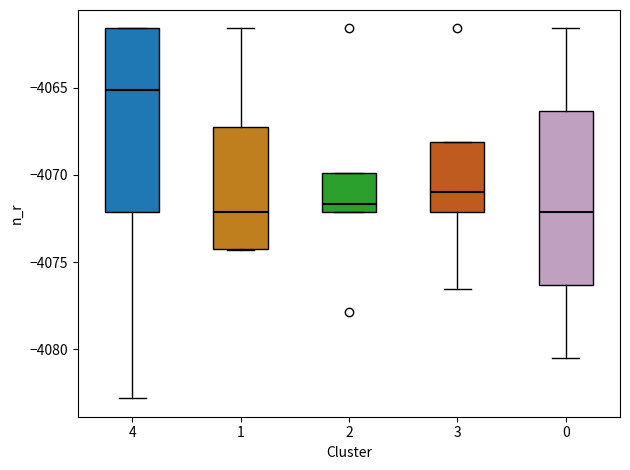

Reading left to right, read every box against the y-axis: the position of its median line, the range the box covers, and the ends of its whiskers. The values are not printed on the chart, so give them approximately, as read against the axis.

4: median -4065.0, box -4072.0 to -4061.5, whiskers -4083.0 to -4061.5
1: median -4072.0, box -4074.5 to -4067.0, whiskers -4074.5 to -4061.5
2: median -4071.5, box -4072.0 to -4070.0, whiskers -4072.0 to -4070.0
3: median -4071.0, box -4072.0 to -4068.0, whiskers -4076.5 to -4068.0
0: median -4072.0, box -4076.5 to -4066.5, whiskers -4080.5 to -4061.5